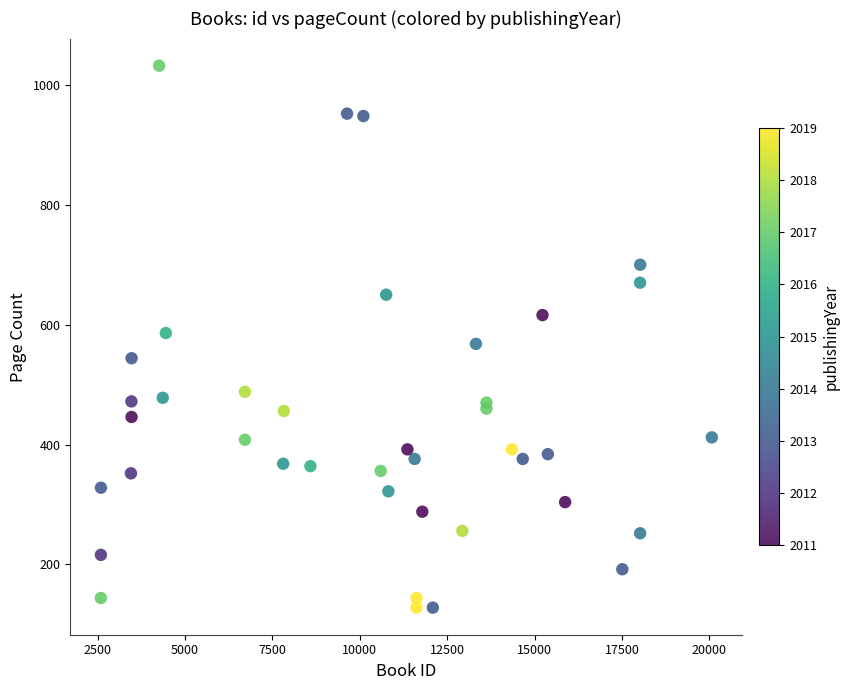

What is the range of Y values (max minus min)?

904